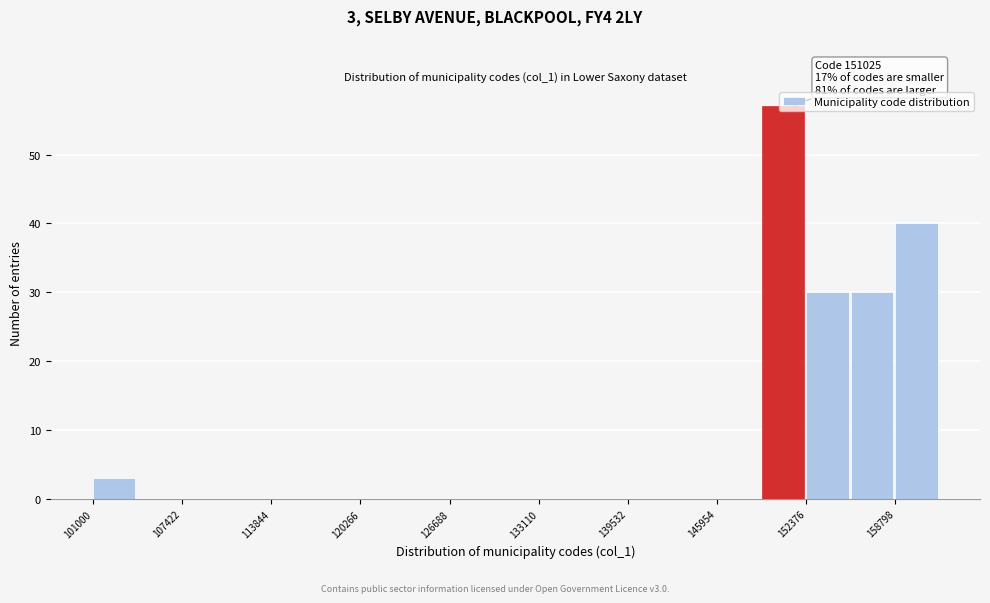

Read against the x-axis, roughly where is the centre of the tallest bar?

151000